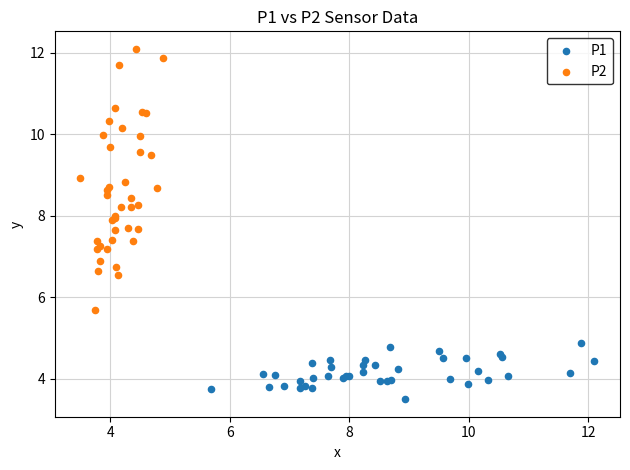

What are all the series names shown in the legend?

P1, P2